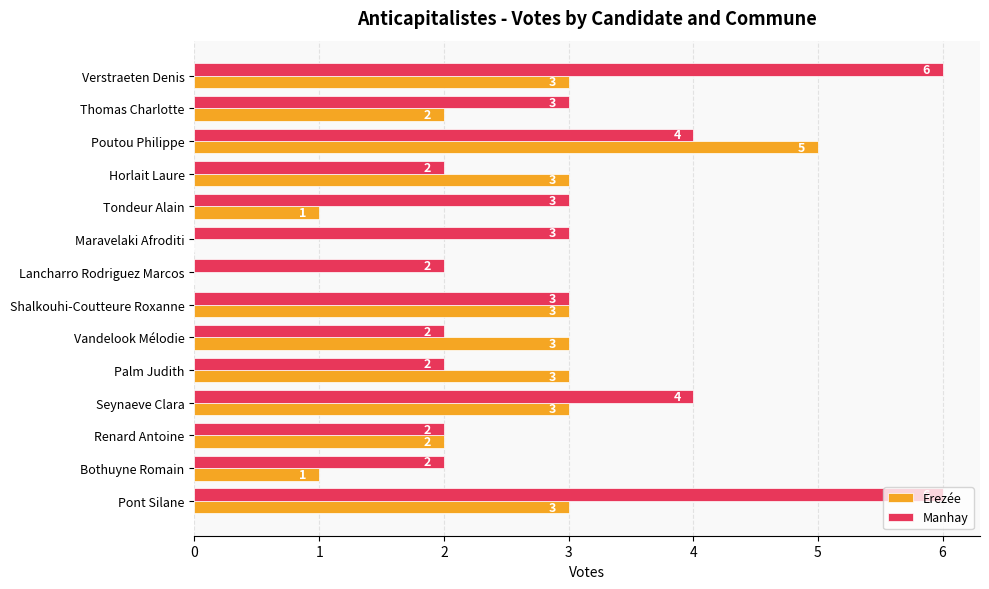

What are all the series names shown in the legend?

Erezée, Manhay